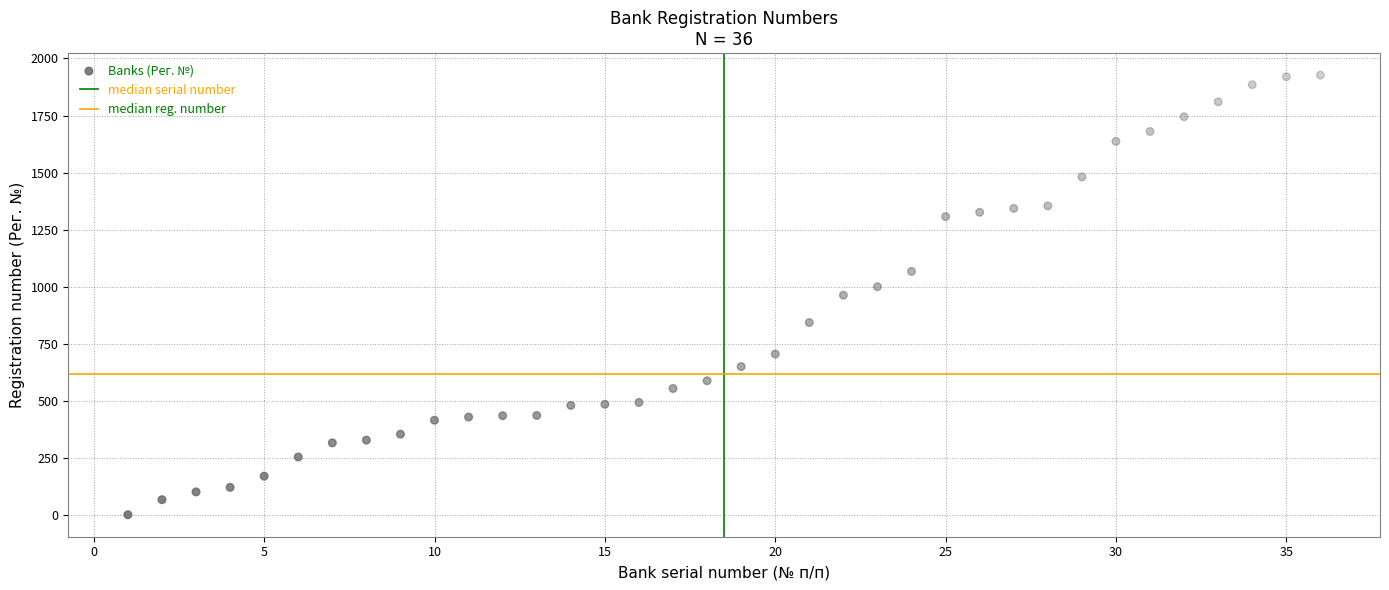

What is the range of Y values (max minus min)?

1926